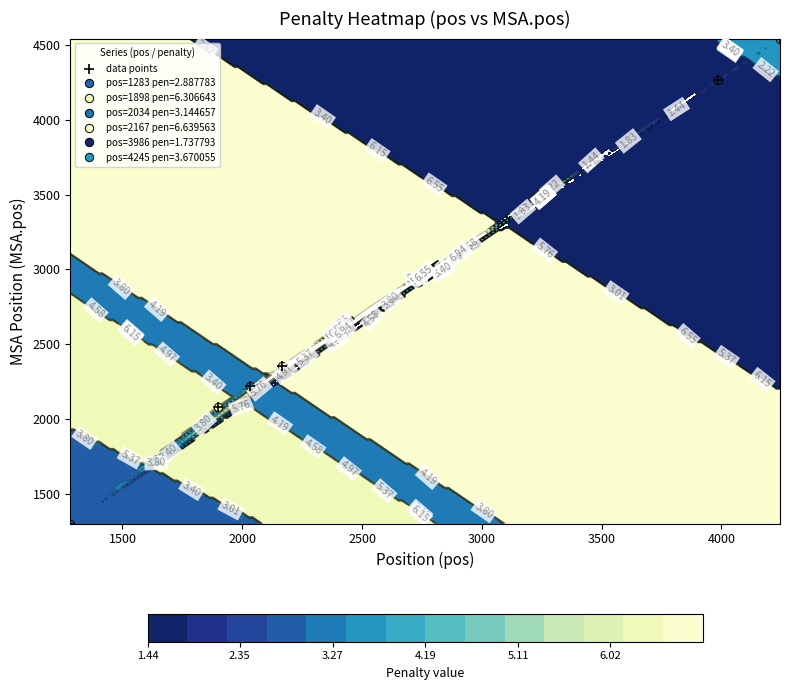

True or false: the data shows 6220 at 3000.

False